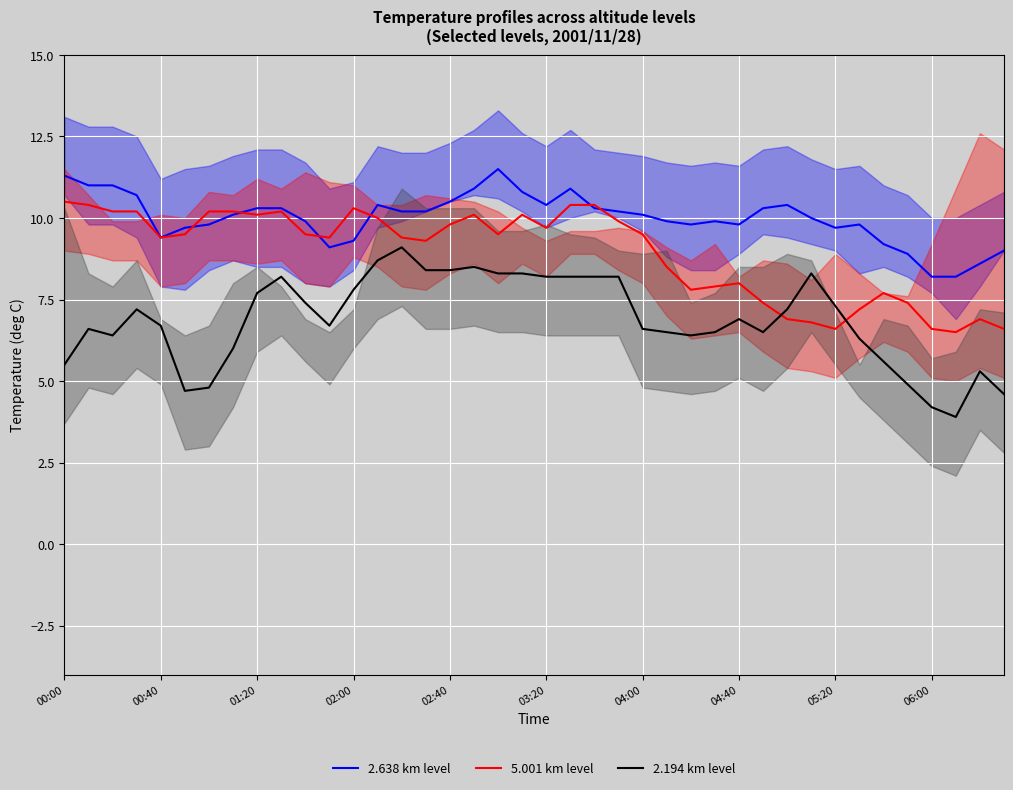

The value of 2.638 km level at 39 is 9.0. True or false?

True